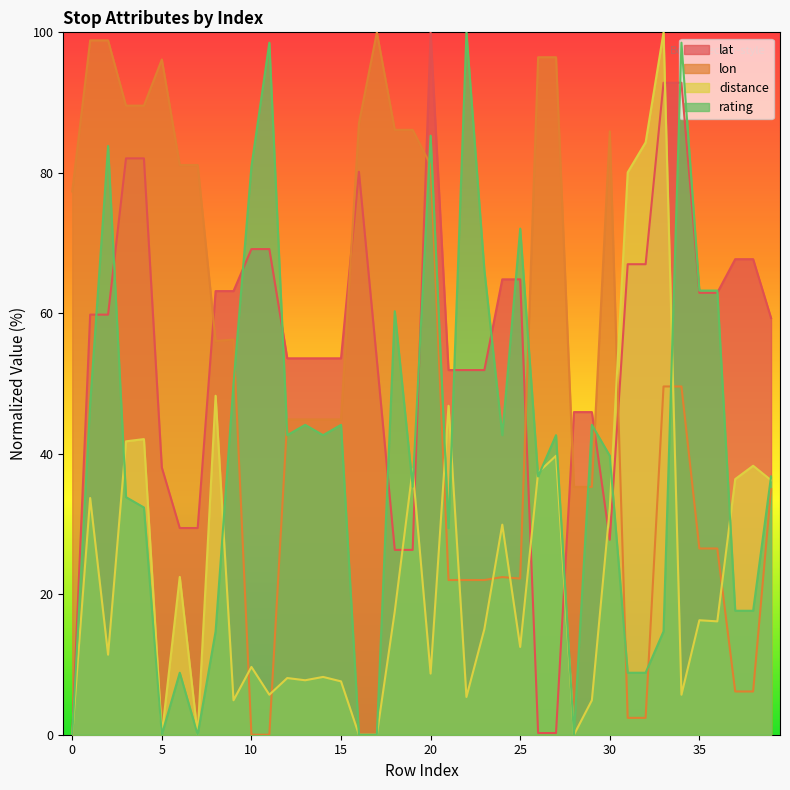

Between 0 and 25, which is larger?

25